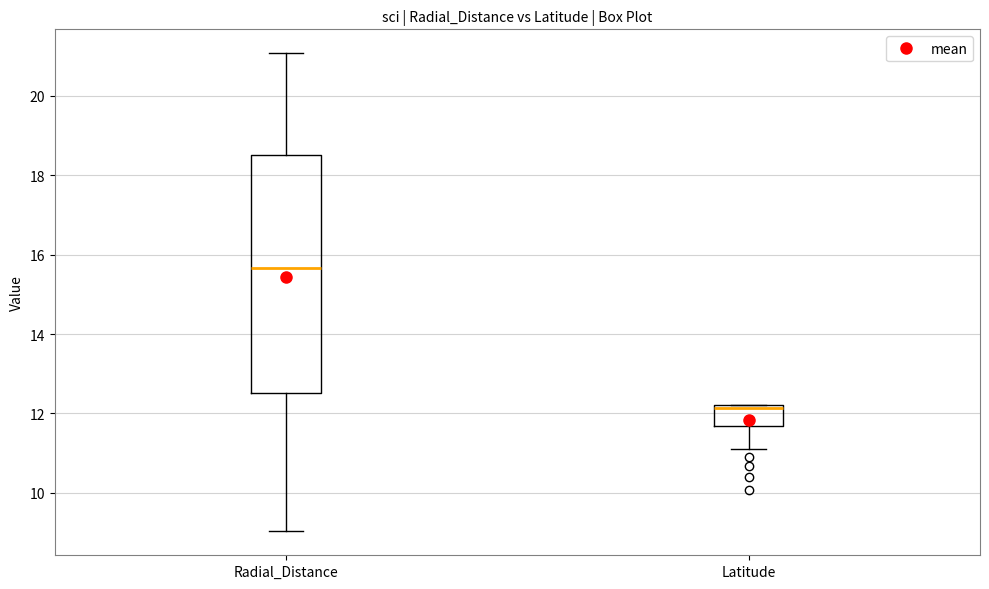

Which box's median line is the lowest?

Latitude